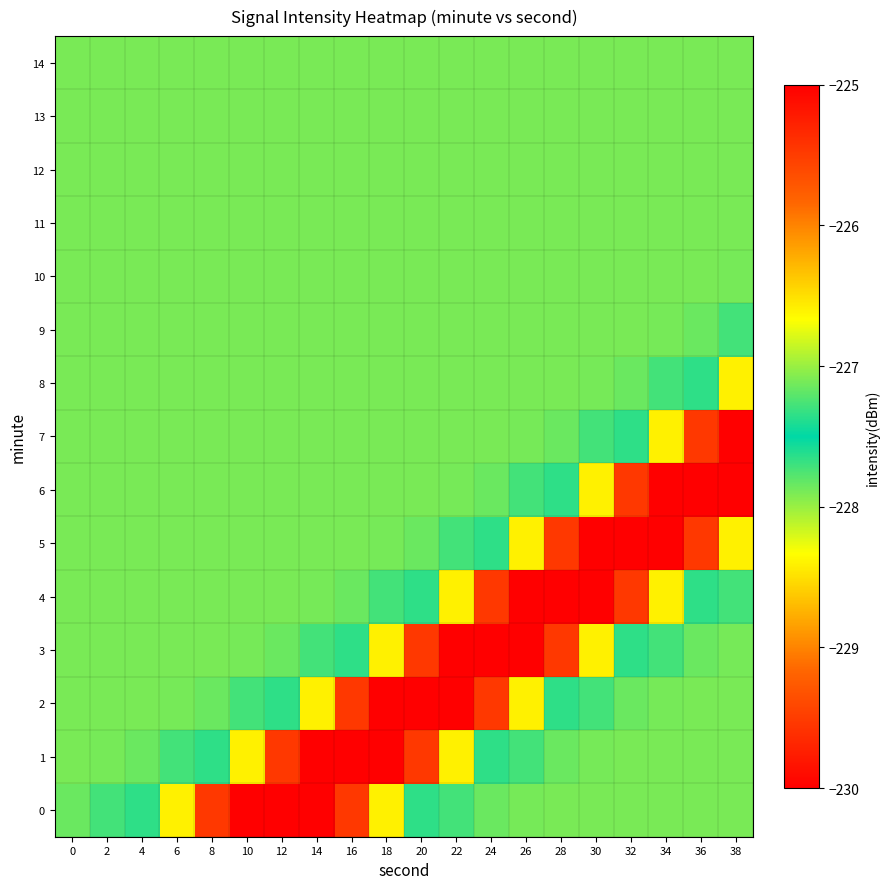

Between 18 and 32, which series saw the biggest shift?

5